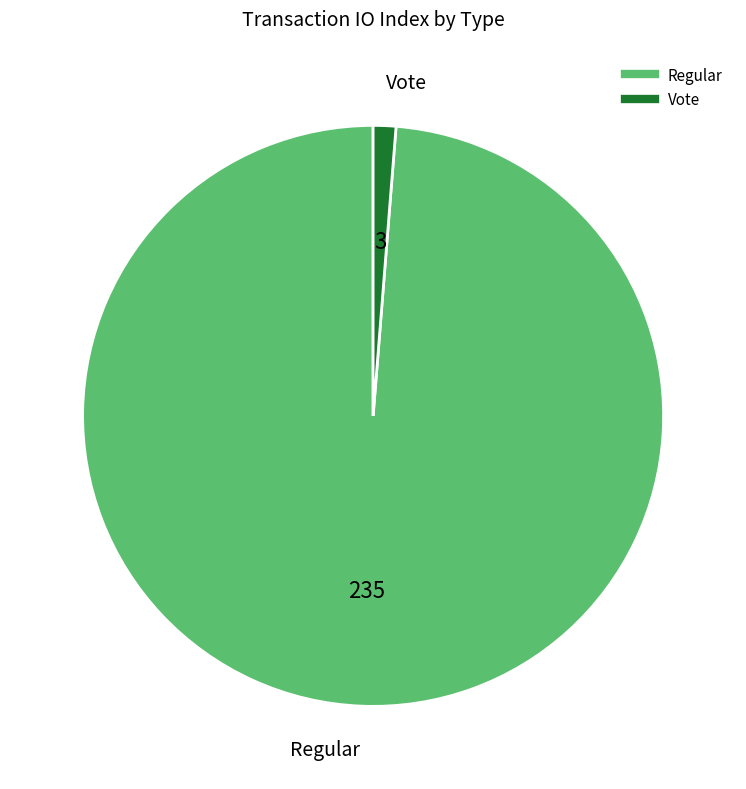

Which has a higher value, Regular or Vote?

Regular